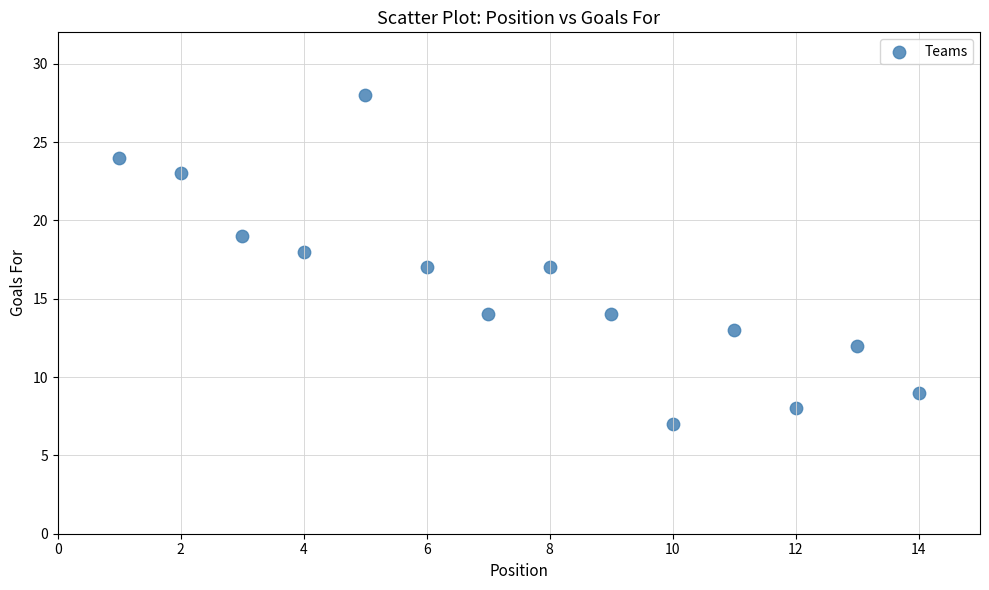

What is the range of X values (max minus min)?

13